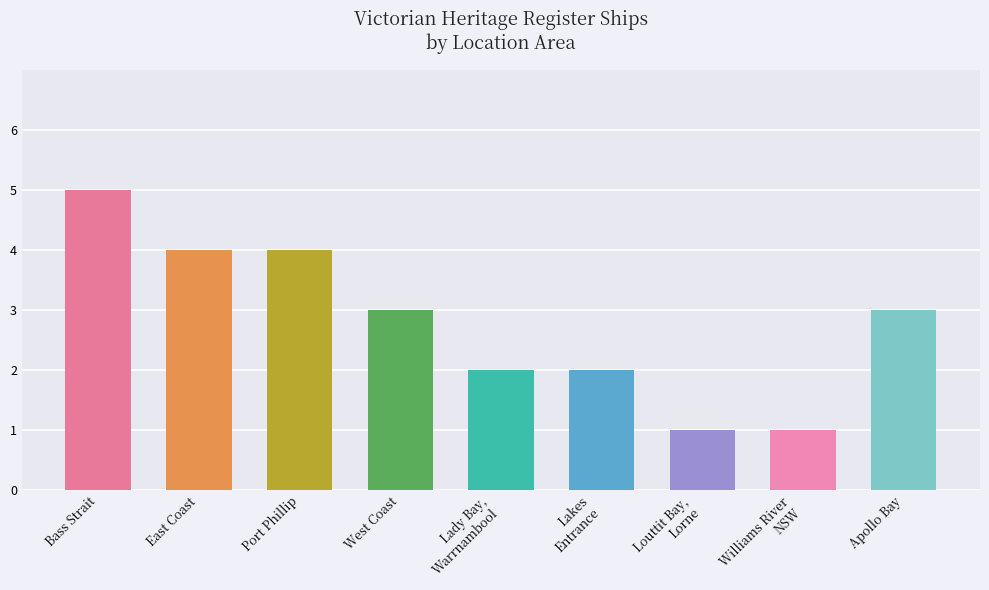

What is the average value?

3